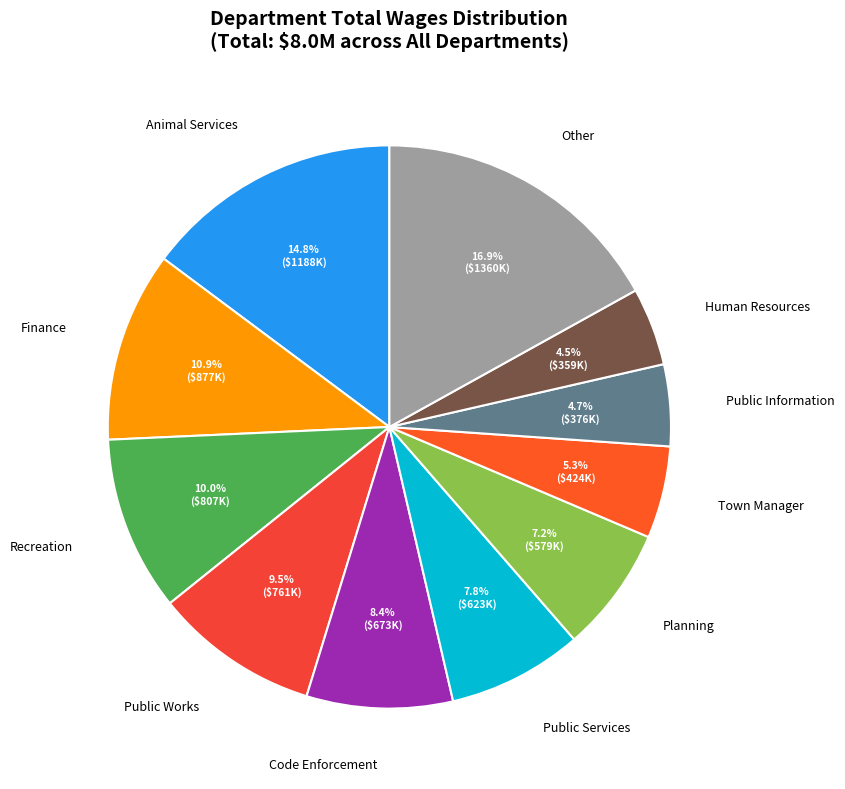

Count the number of slices in the pie.

11